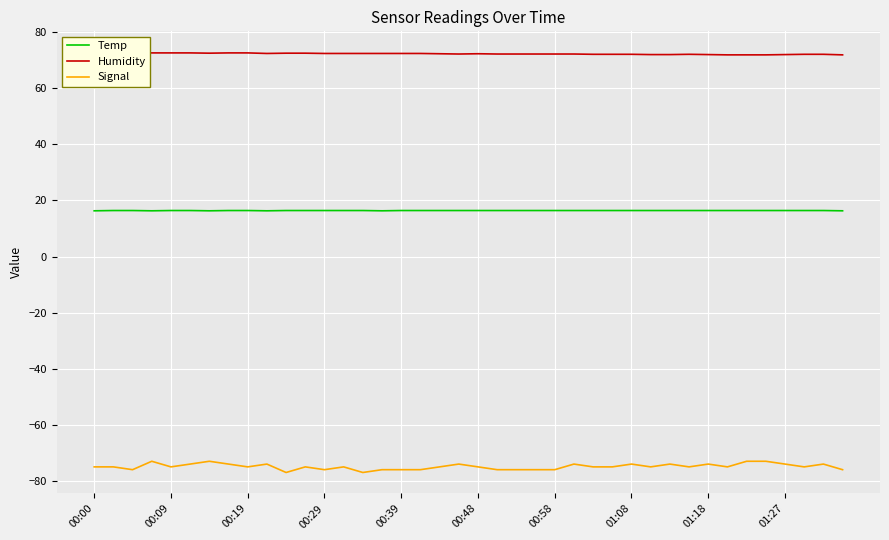

Between 13 and 29, which is larger?

13